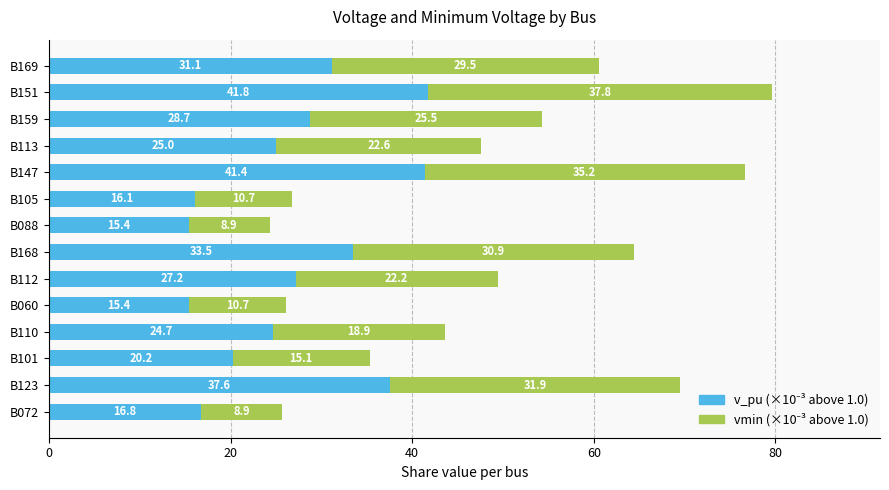

At which category is the sum across all series the highest?

B151